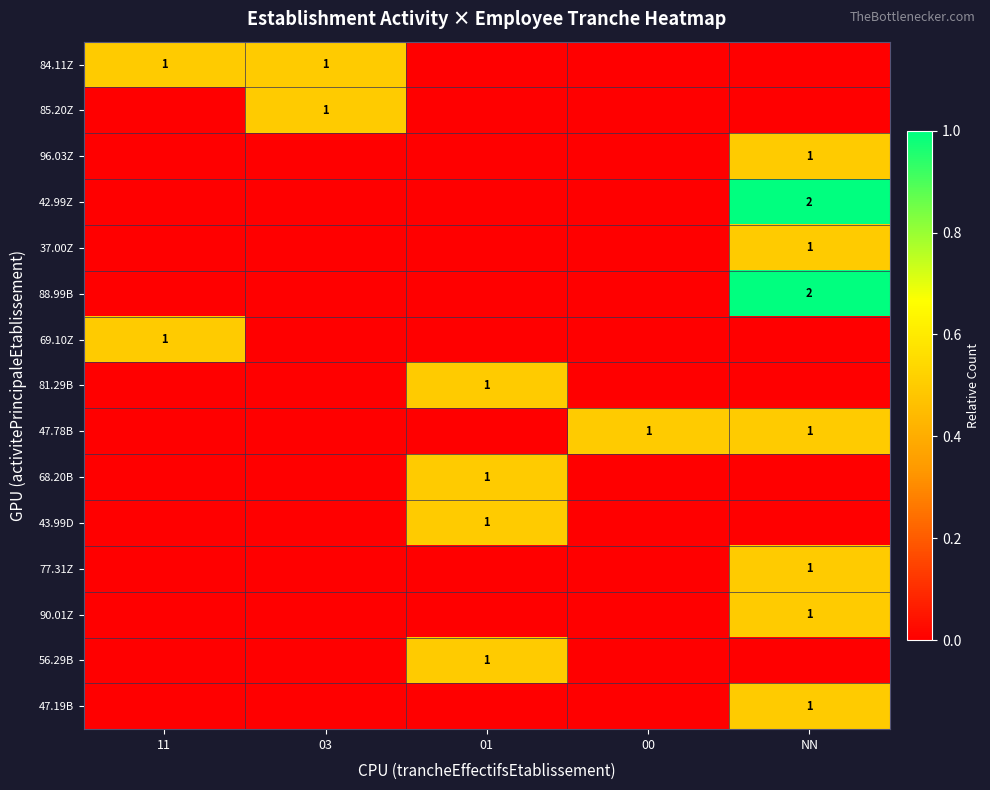

At which category is the sum across all series the highest?

NN